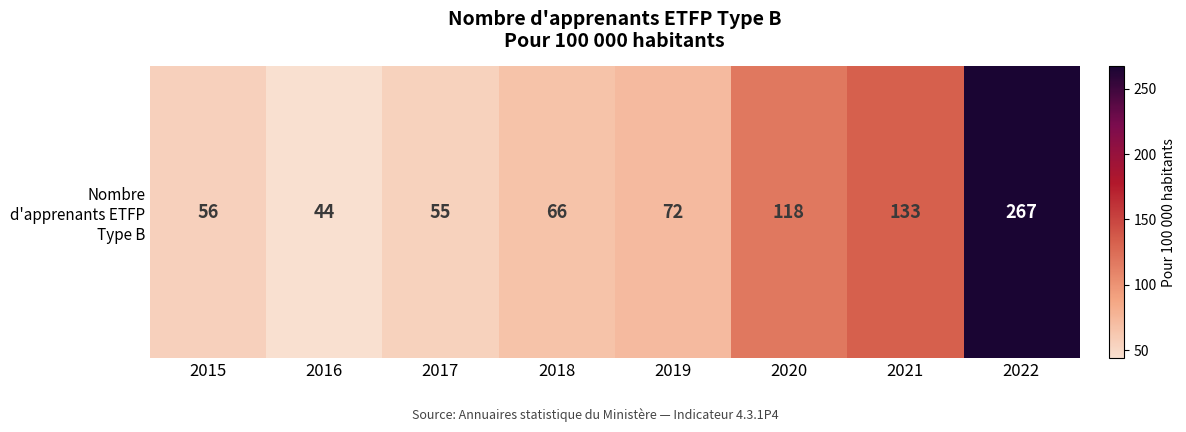

True or false: the data shows 133 at 2021.

True